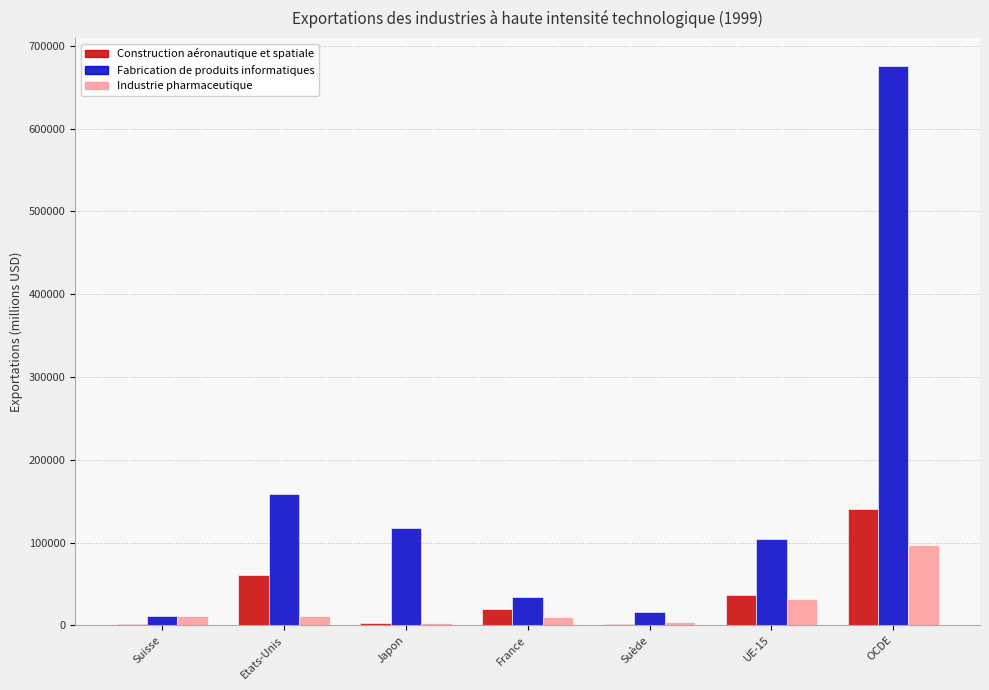

What is the greatest value displayed?

675796.2